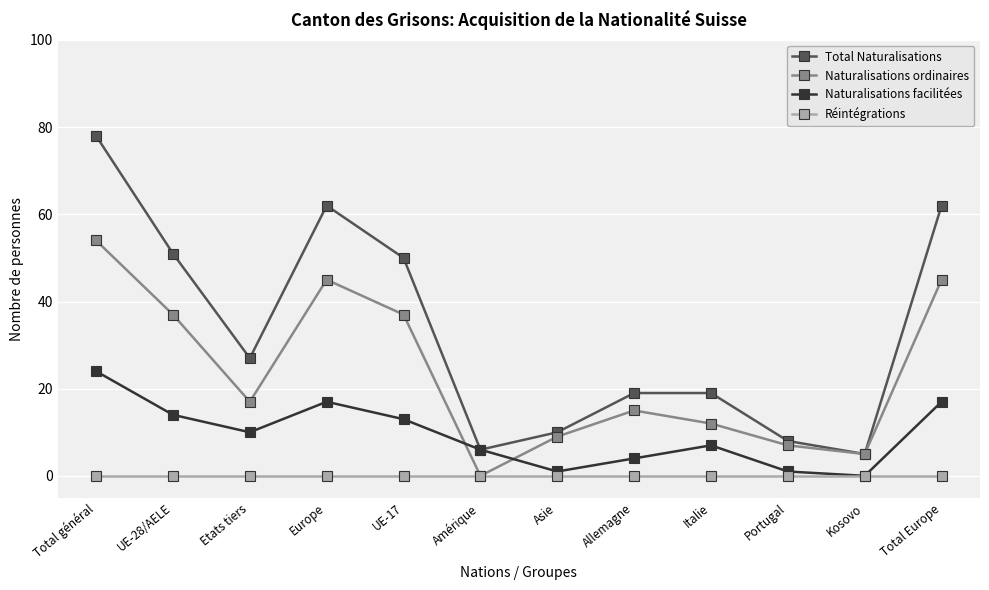

Where is Total Naturalisations nearest to the value 41?

UE-17